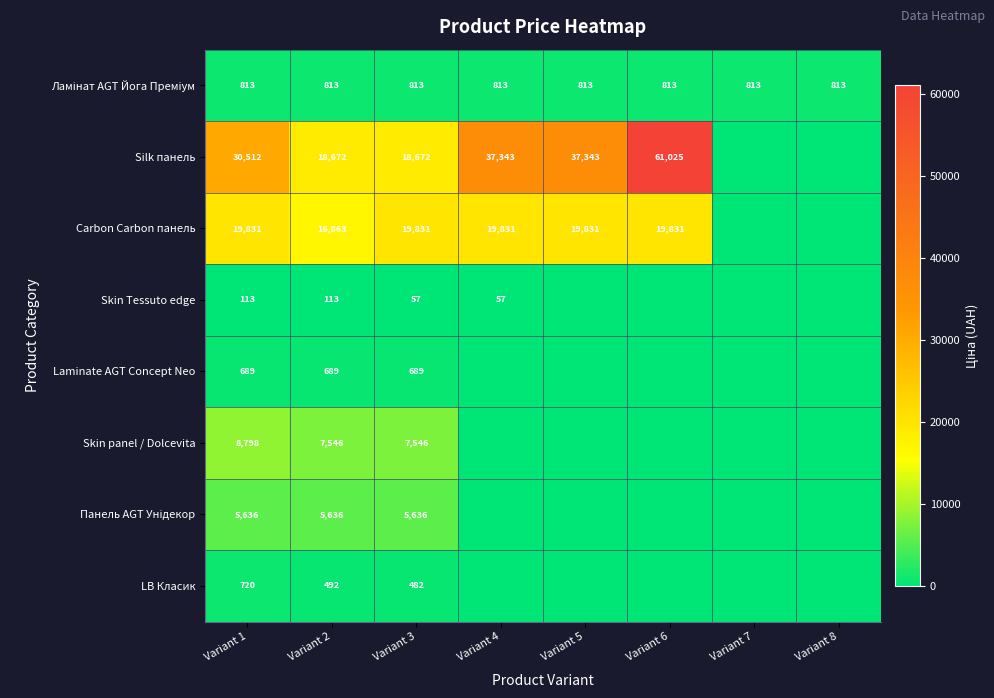

What is the total value across all series at Variant 3?

53726